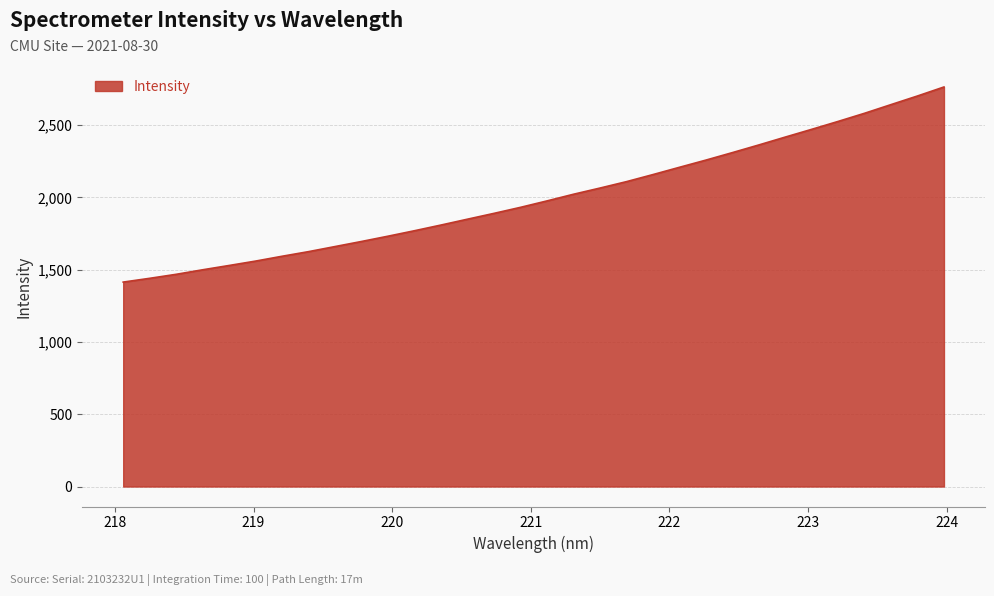

What is the greatest value displayed?

2764.8